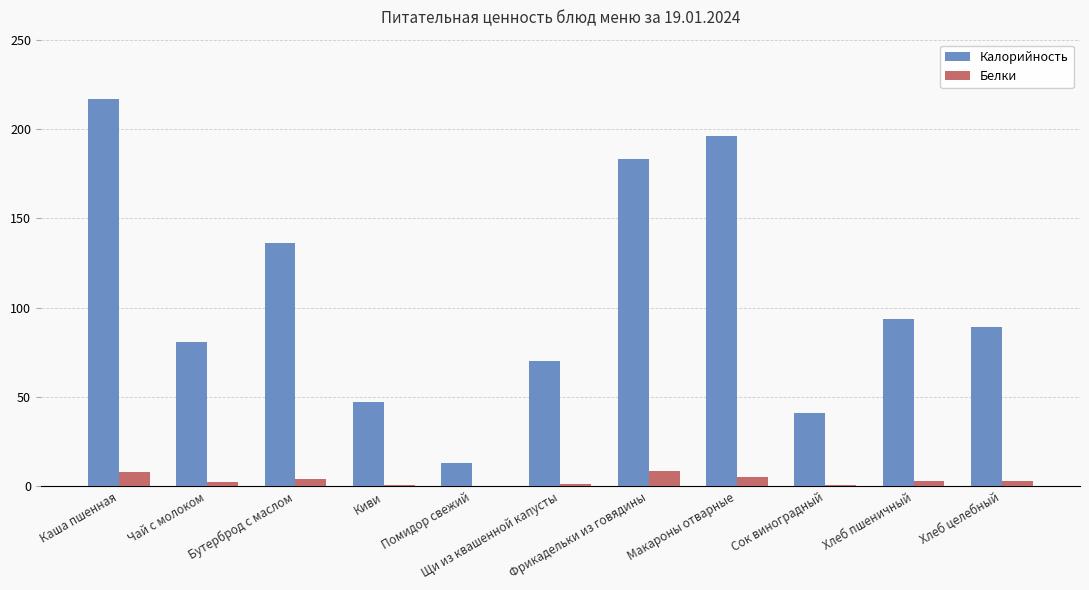

True or false: Калорийность has a value of 70.0 at Щи из квашенной капусты.

True